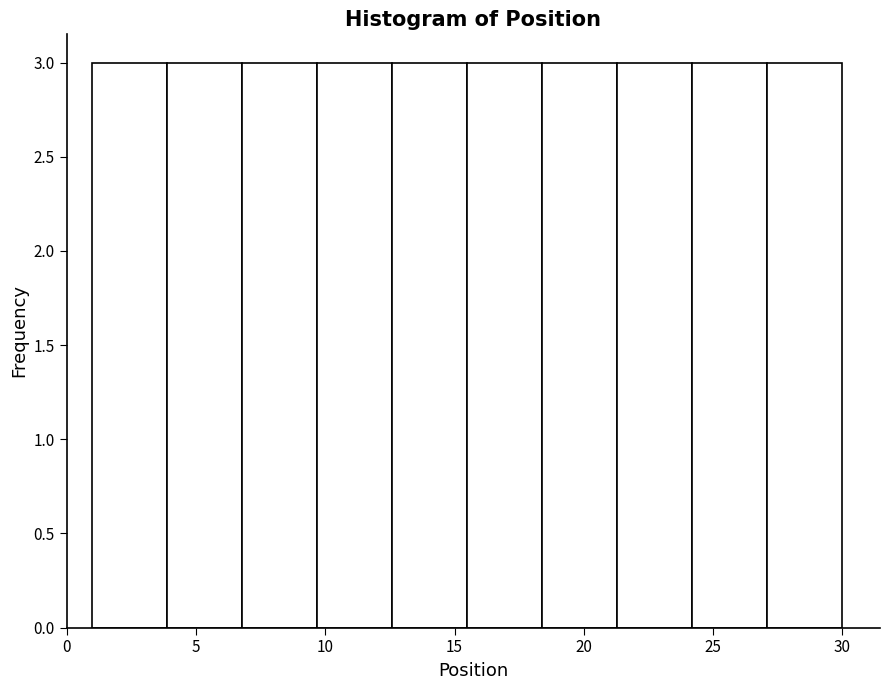

Reading left to right, transcribe this chart: for each bar, give the range it covers on the x-axis and its height. Neither the bar edges nor the heights are printed on the chart, so give them approximately, as read against the axes.

1.0 to 3.9: 3
3.9 to 6.8: 3
6.8 to 9.7: 3
9.7 to 12.6: 3
12.6 to 15.5: 3
15.5 to 18.4: 3
18.4 to 21.3: 3
21.3 to 24.2: 3
24.2 to 27.1: 3
27.1 to 30.0: 3